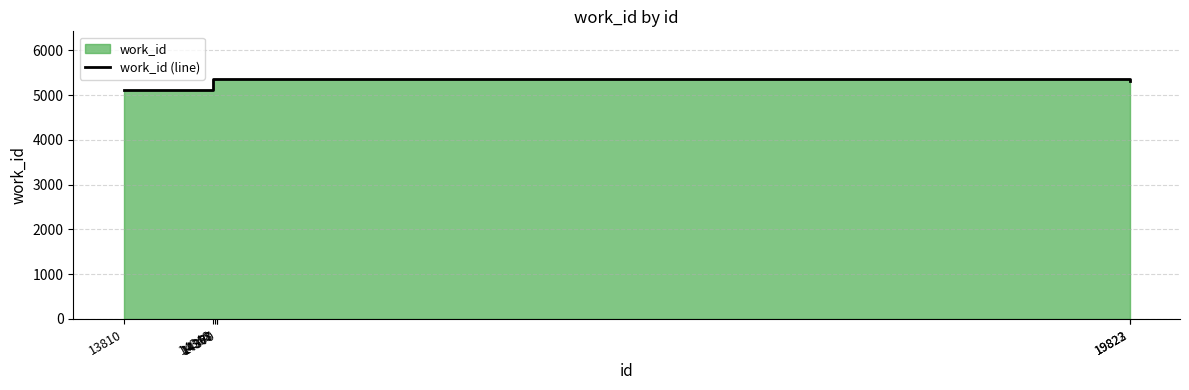

How many lines are shown in the chart?

1